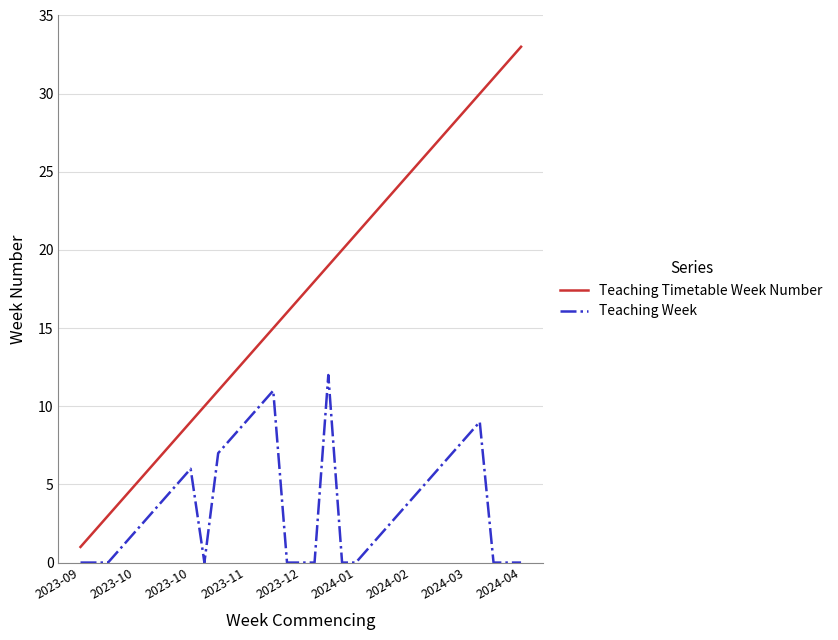

Which series has the widest spread of values?

Teaching Timetable Week Number